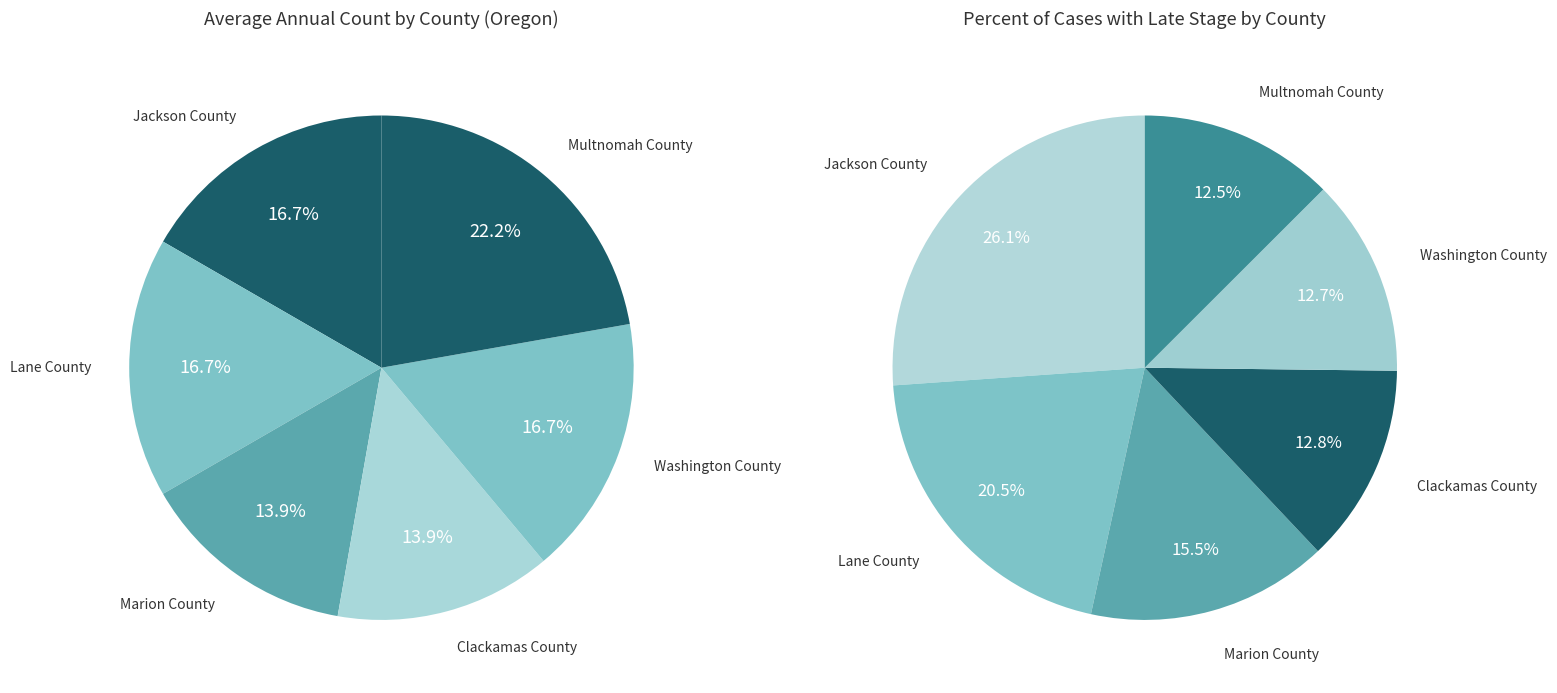

What is the ratio of the value at Multnomah County to the value at Marion County?

1.6